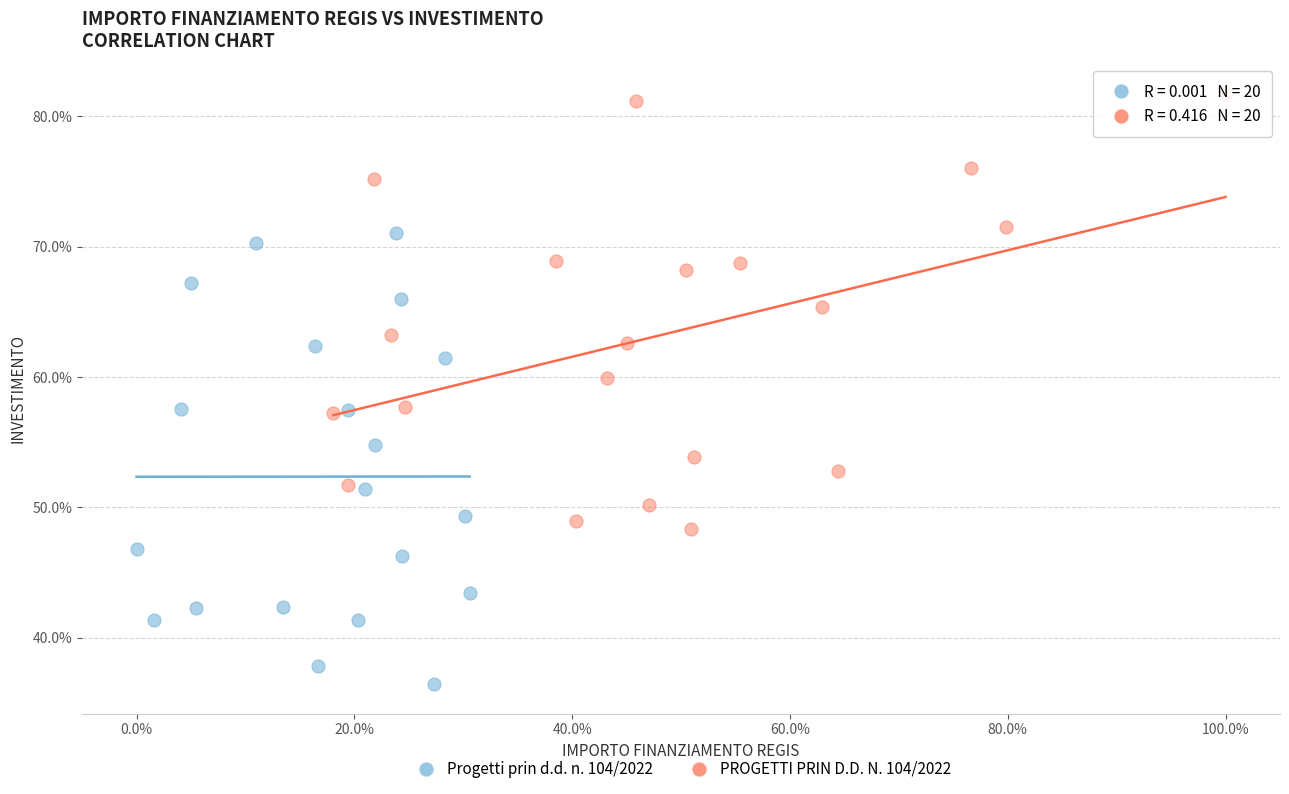

Which series has the largest Y range (max minus min)?

Progetti prin d.d. n. 104/2022